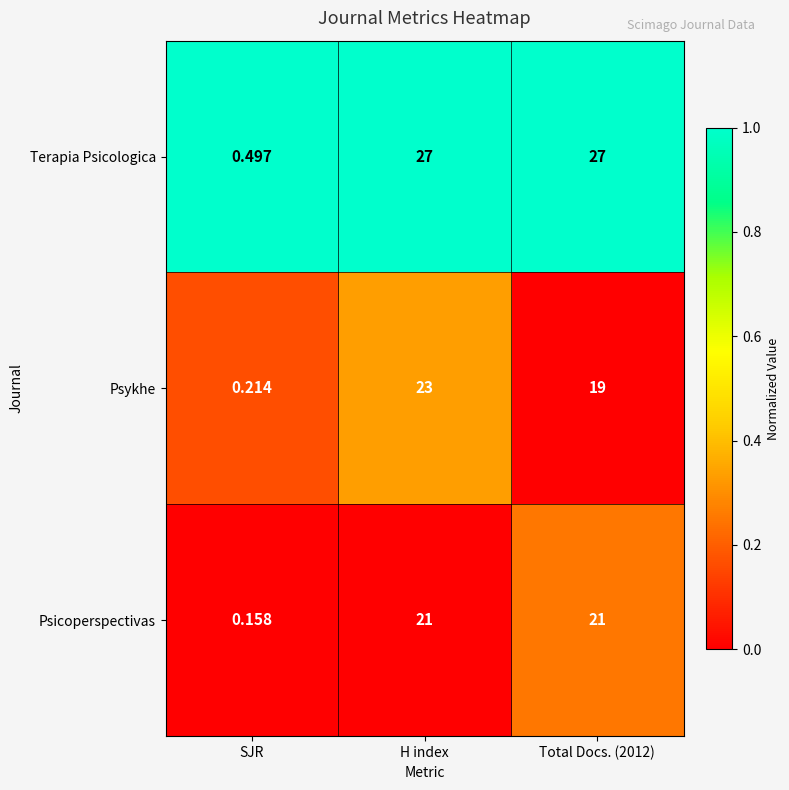

At which label is Psicoperspectivas closest to 10?

SJR